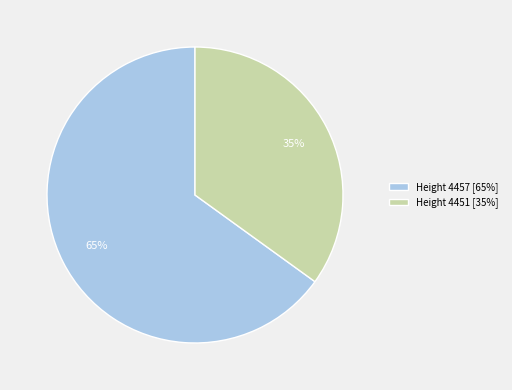

Rank the categories by value from highest to lowest.

Height 4457 [65%], Height 4451 [35%]